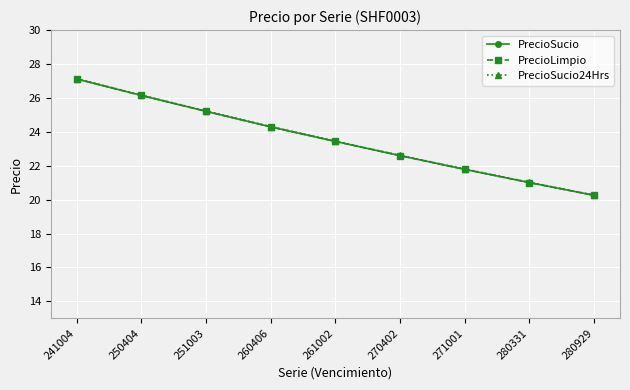

At which label is PrecioLimpio closest to 23?

270402